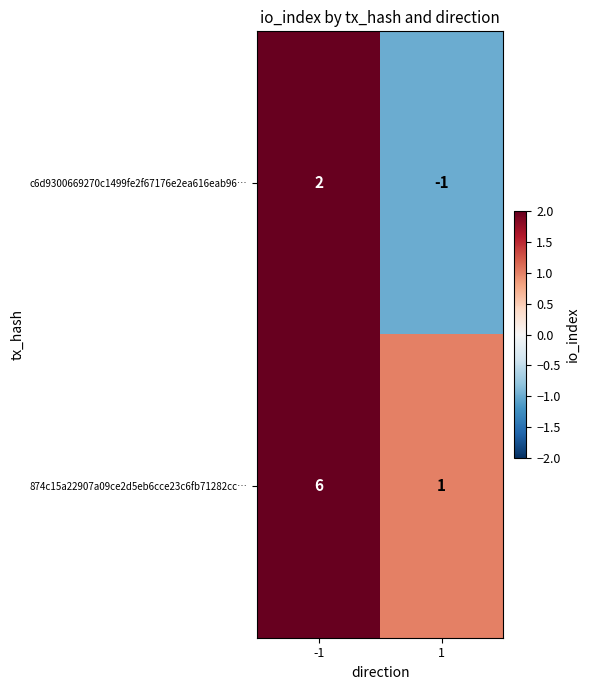

What is the difference between the maximum and minimum values in the 874c15a22907a09ce2d5eb6cce23c6fb71282cc… series?

5